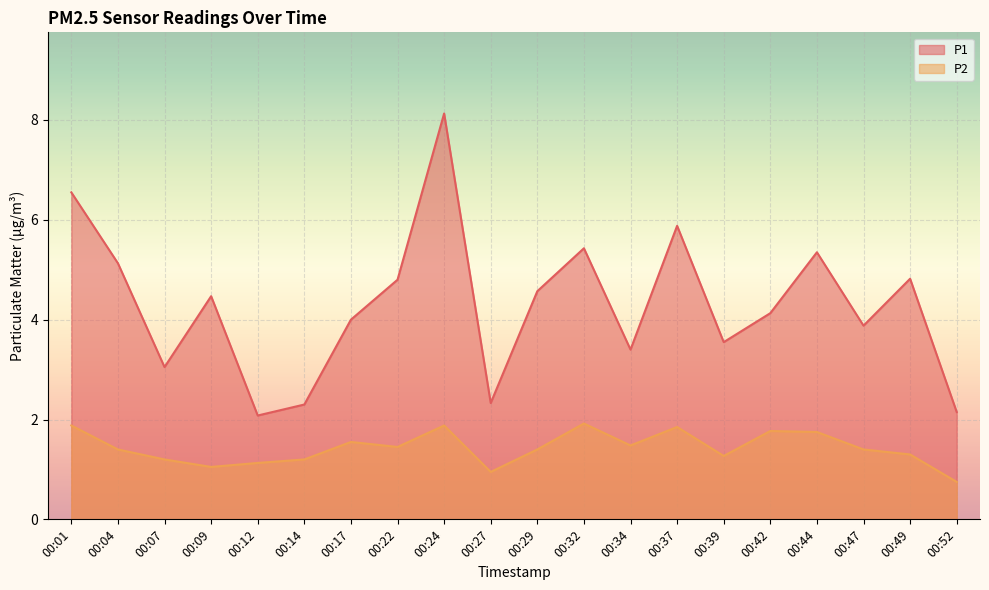

What is the difference between the P1 values at 00:29 and 00:32?

0.9